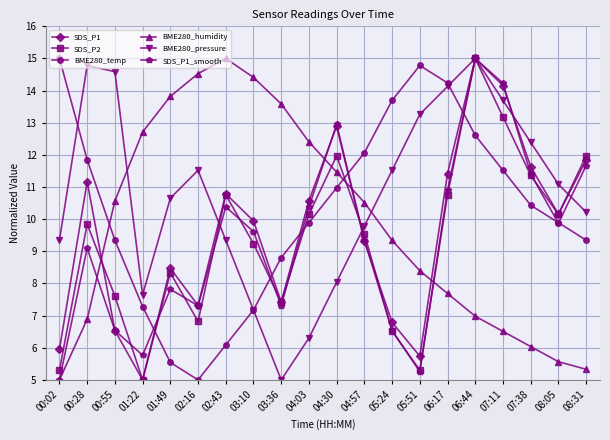

How many intersections are there between BME280_pressure and BME280_humidity?

2